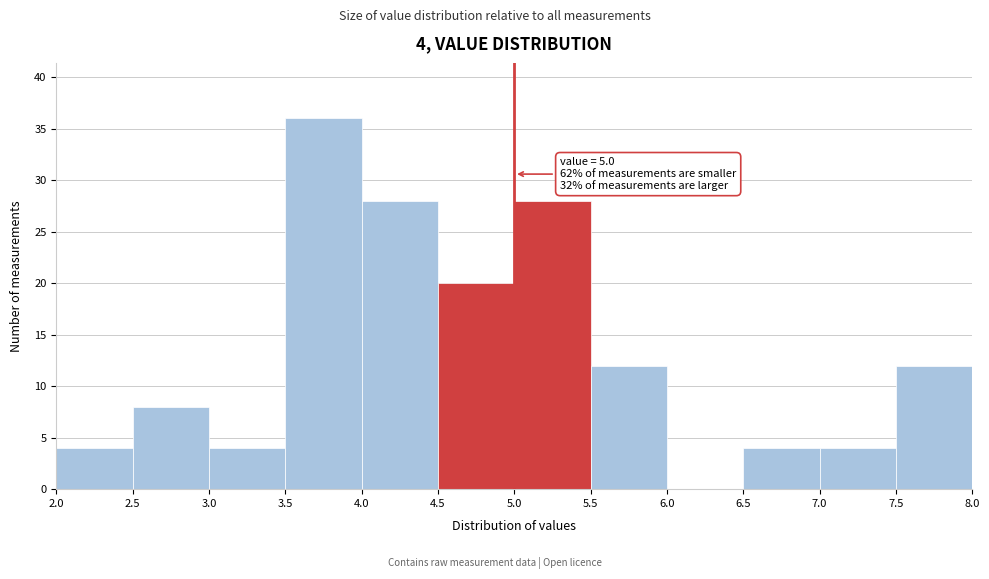

Which range on the x-axis has the tallest bar?

3.5 to 4.0